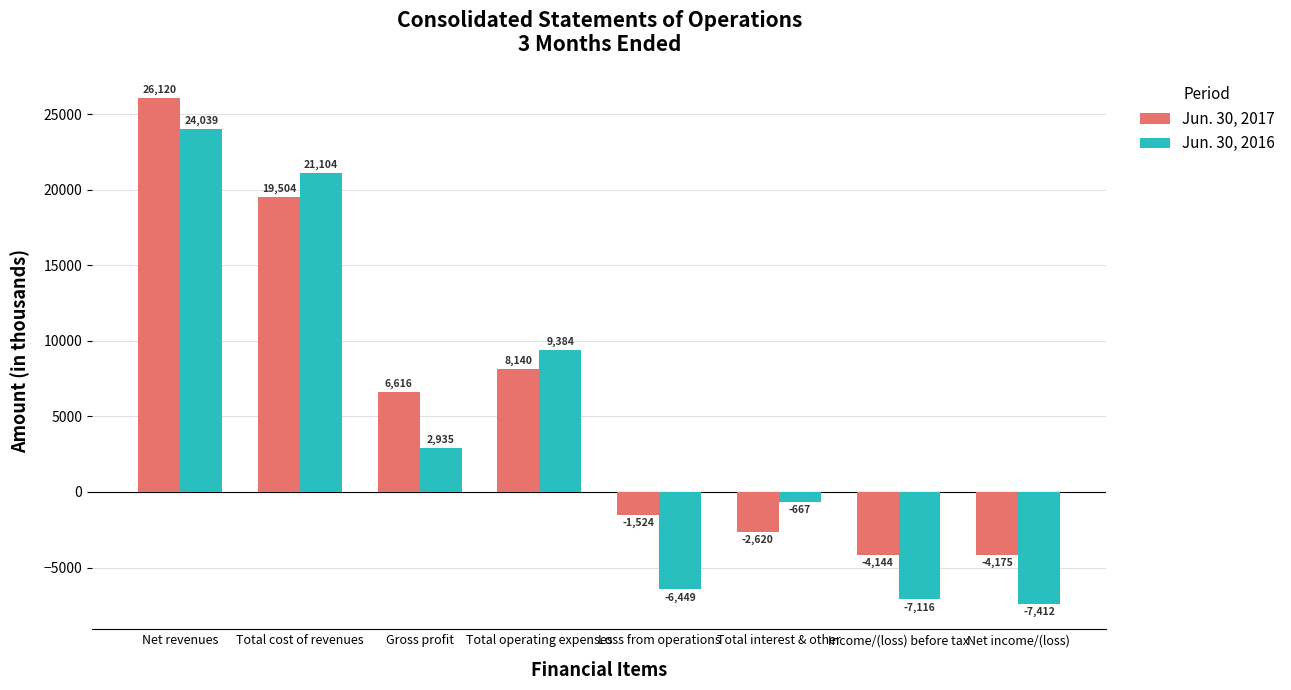

What is the value of the Jun. 30, 2016 bar at the 6th from the left?

-667